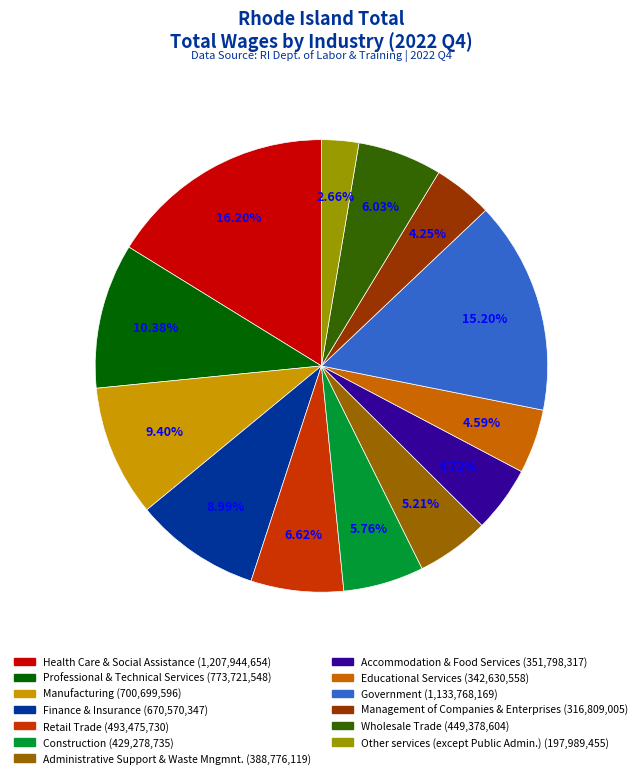

What is the ratio of the value at Construction to the value at Management of Companies & Enterprises?

1.4